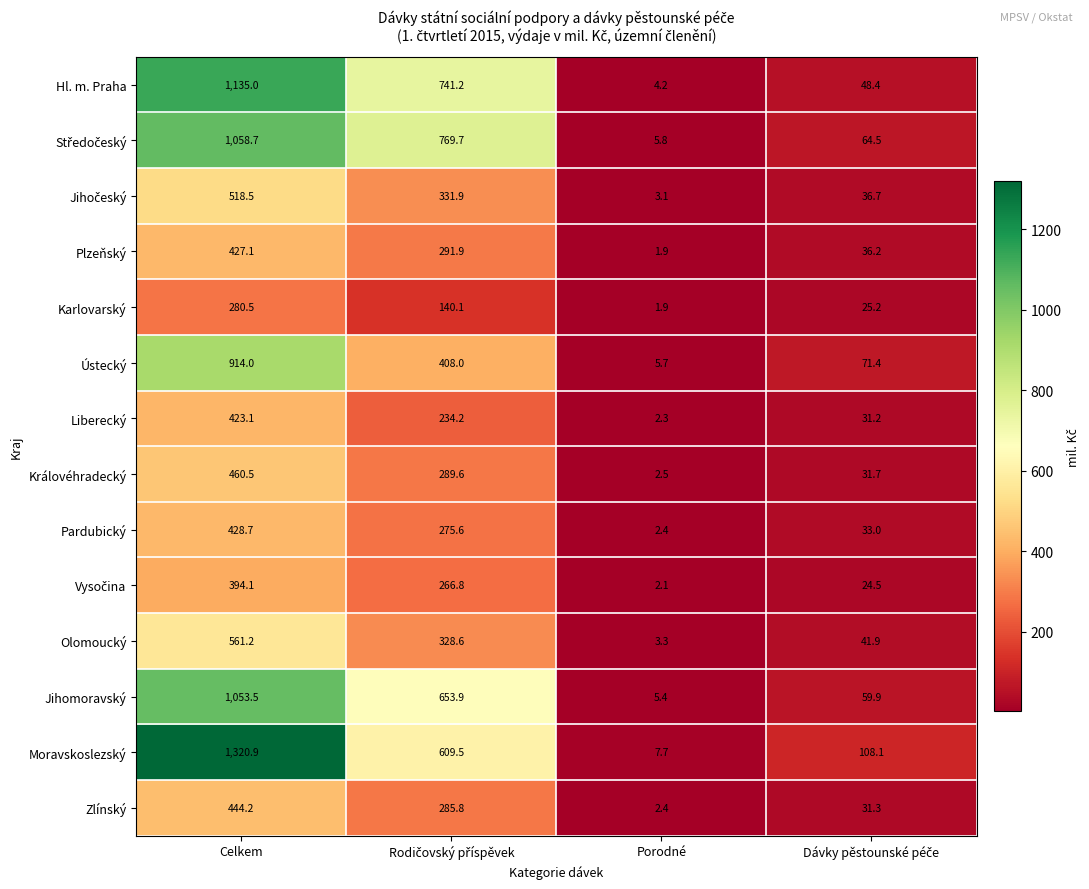

What is the minimum value for Jihomoravský?

5.4